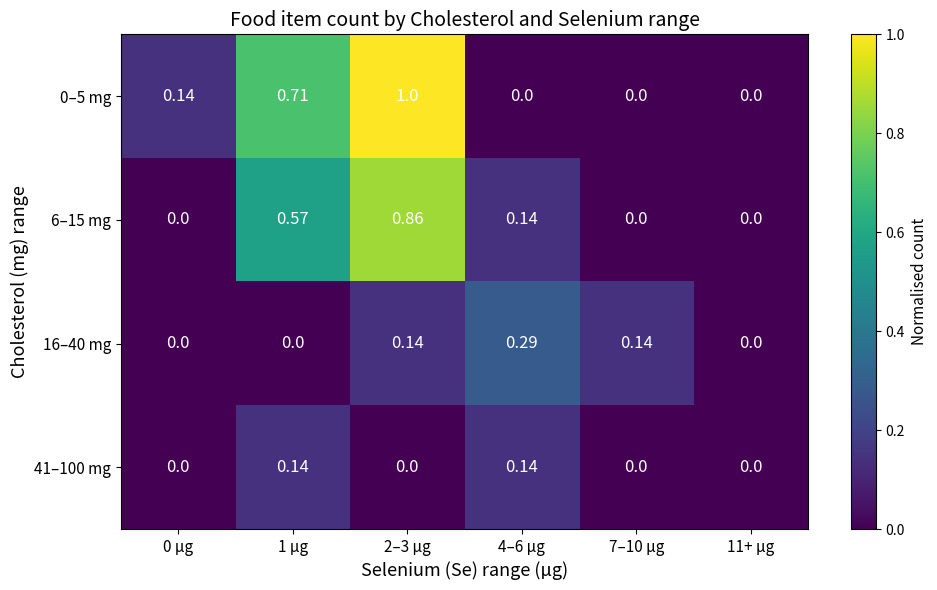

Count the number of categories in the chart.

6